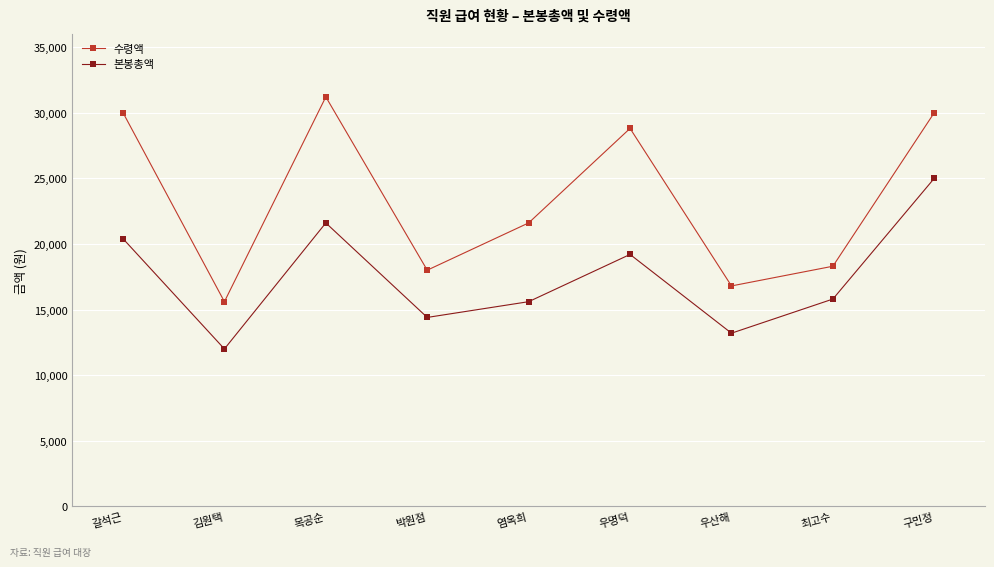

How many lines are shown in the chart?

2